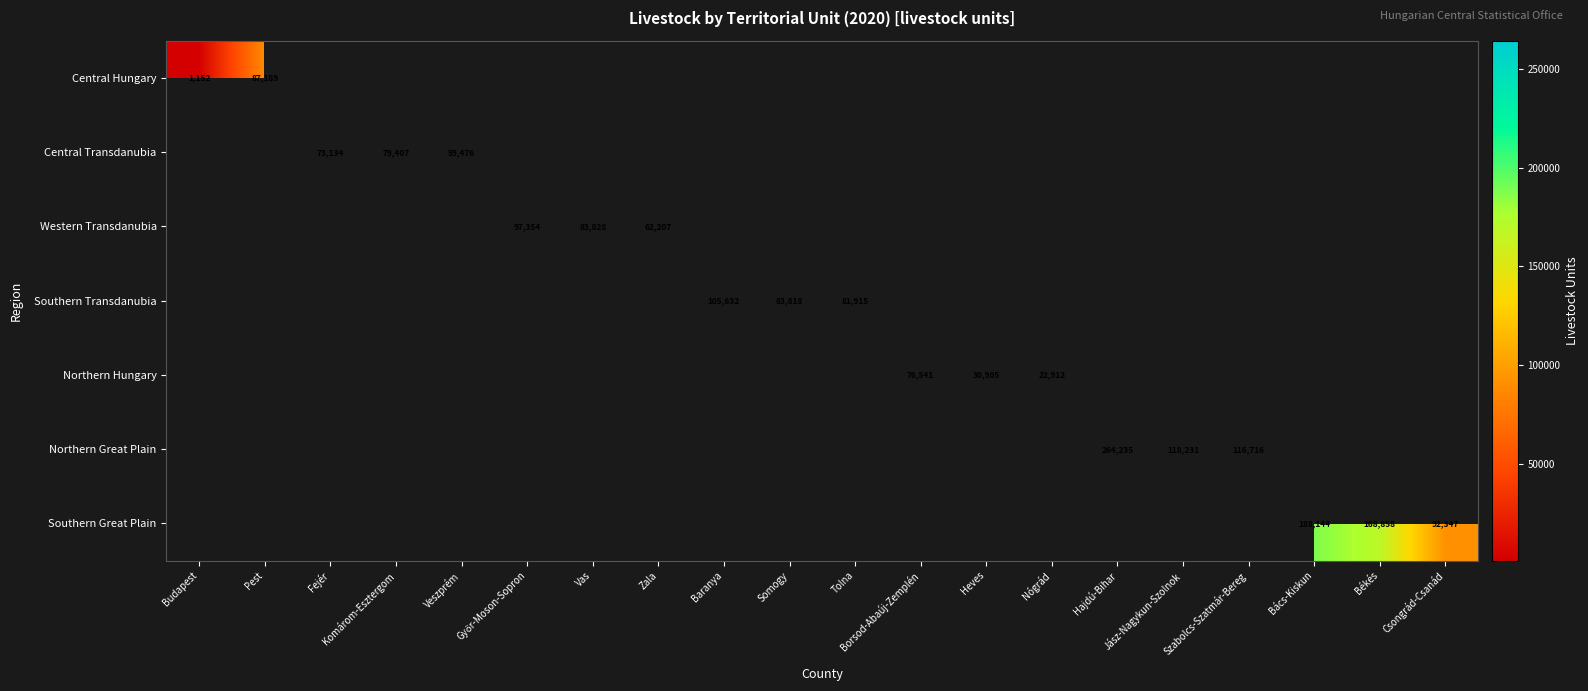

How many data points does each series have?

20